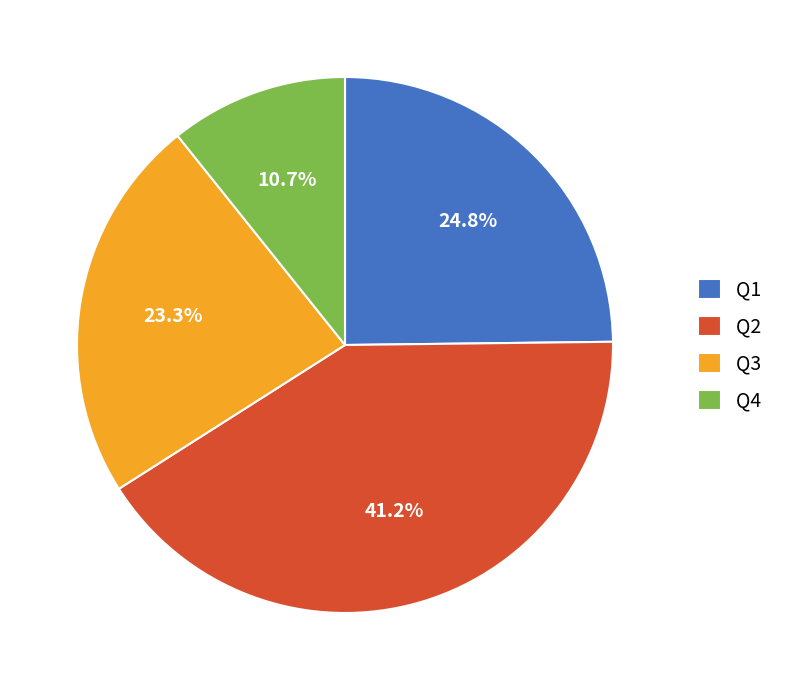

To the nearest percent, what percentage of the pie is Q3?

23%